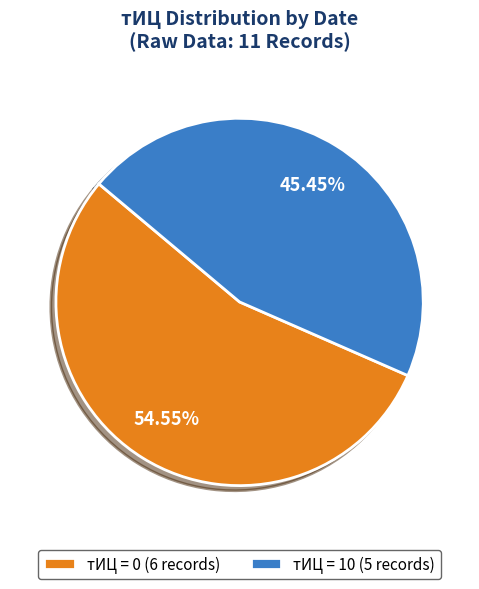

Does any single category account for the majority?

Yes